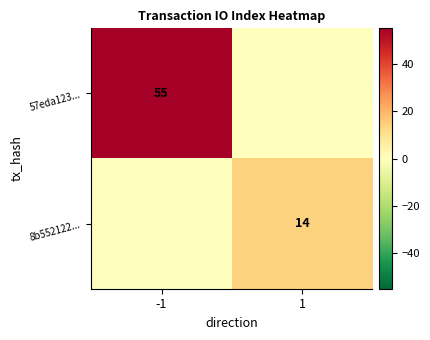

What is the total value across all series at 1?

14